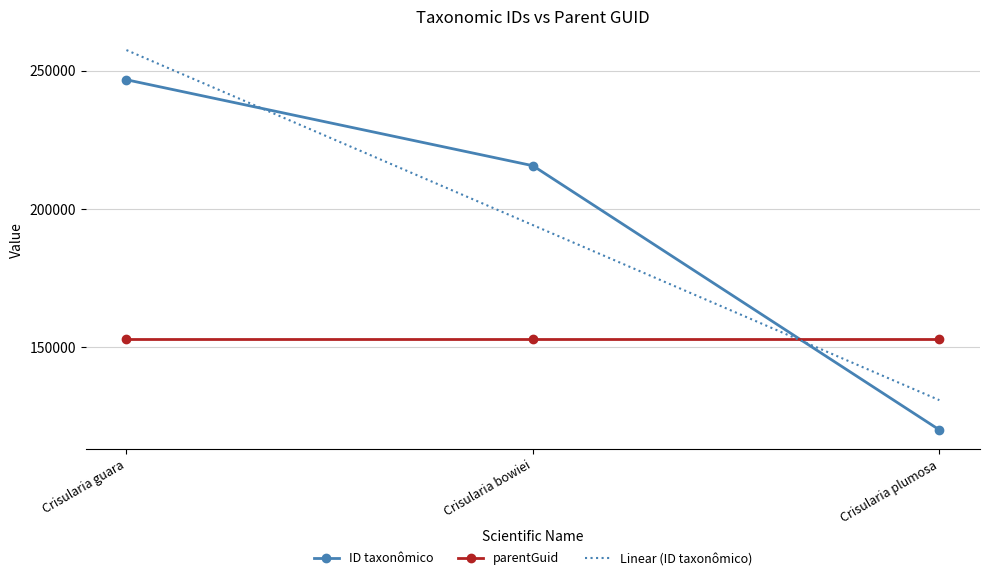

Reading left to right, what are all the values shown in this chart?

ID taxonômico: Crisularia guara=246691.0	Crisularia bowiei=215573.0	Crisularia plumosa=119980.0
parentGuid: Crisularia guara=152822.0	Crisularia bowiei=152822.0	Crisularia plumosa=152822.0
Linear (ID taxonômico): Crisularia guara=257436.8	Crisularia bowiei=194081.3	Crisularia plumosa=130725.8